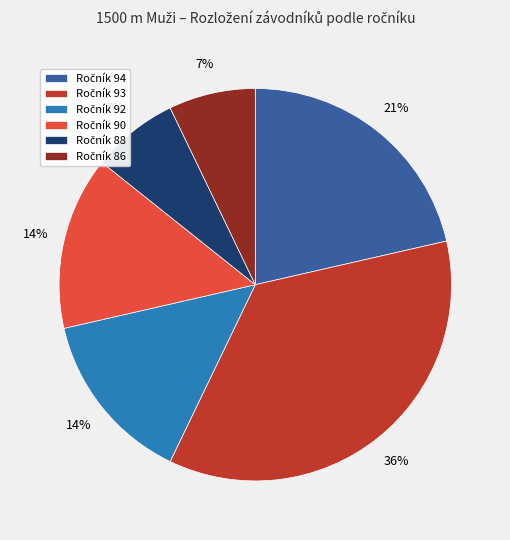

Is there a majority slice in this chart?

No